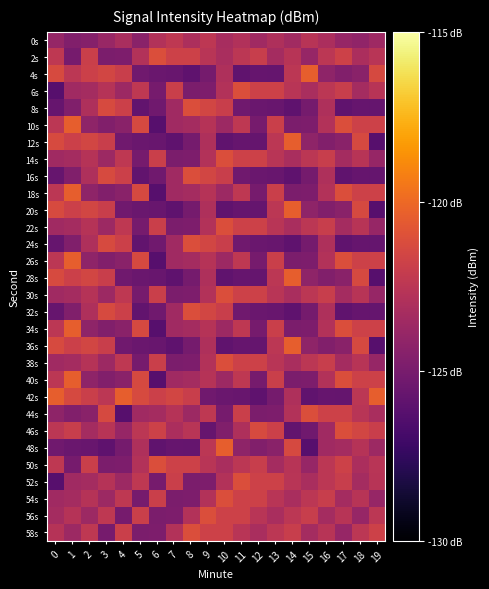

At which category does the chart reach its peak across all series?

15